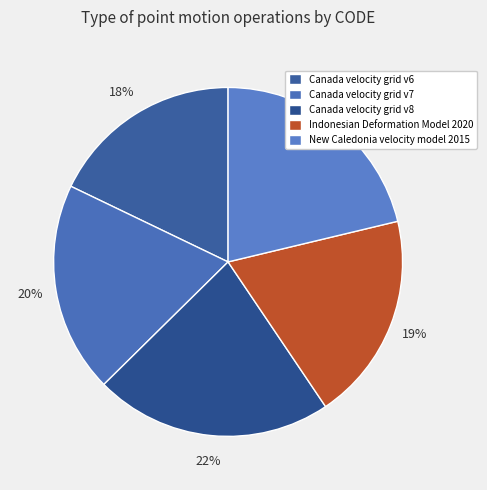

To the nearest percent, what percentage of the pie is New Caledonia velocity model 2015?

21%